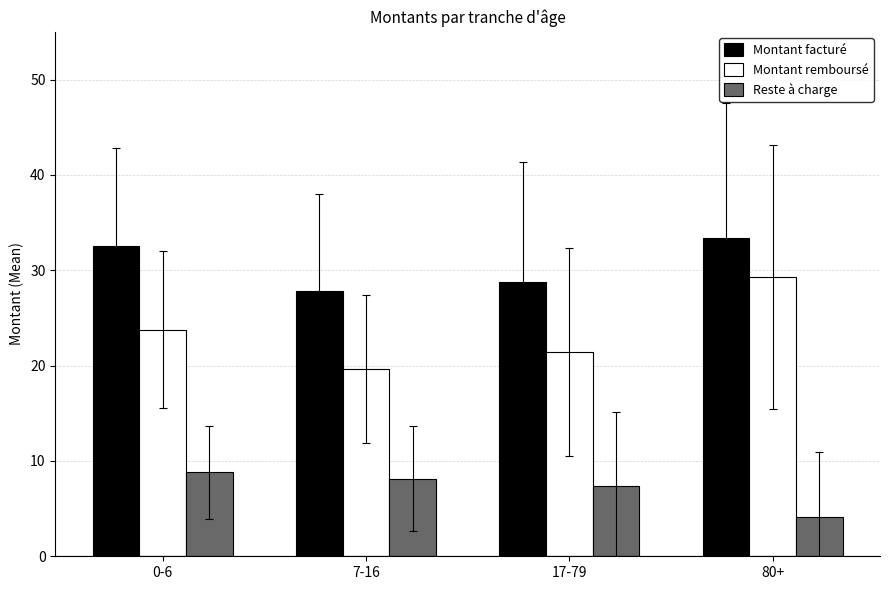

What is the difference between the highest and lowest values at 80+?

29.3